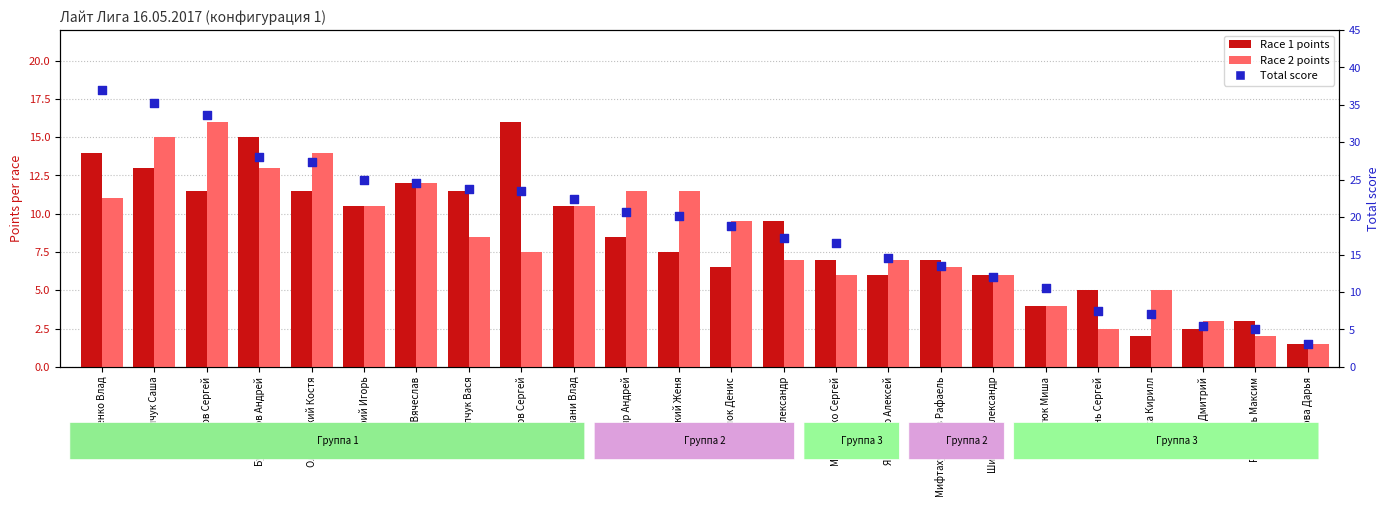

What are all the series names shown in the legend?

Race1 points, Race2 points, Total score